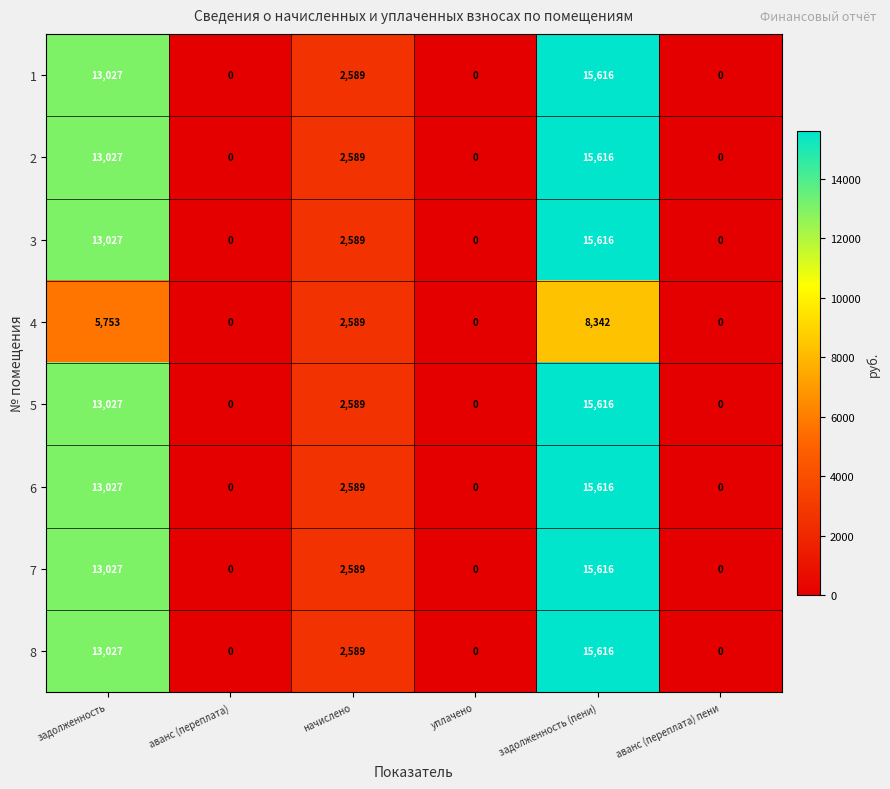

The 8 series shows 0 at аванс (переплата) пени. True or false?

True